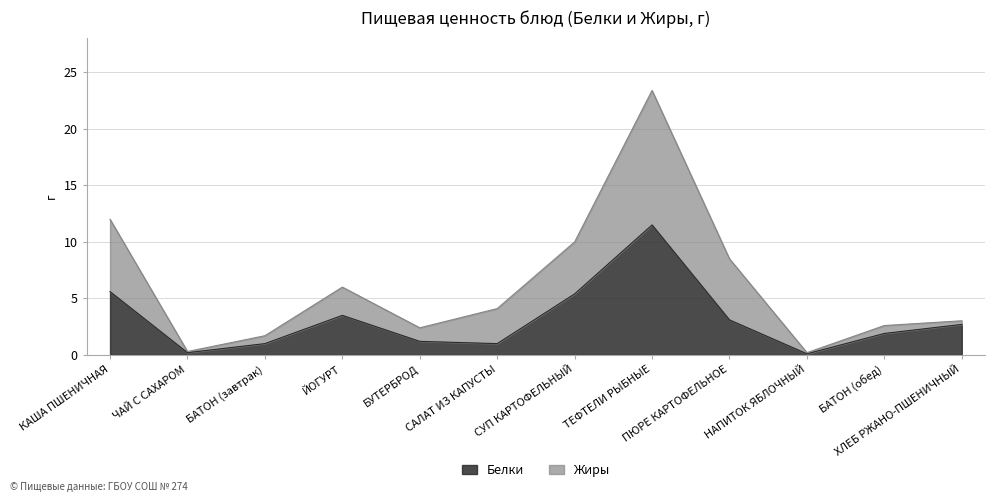

Which category has the highest value in the Белки series?

ТЕФТЕЛИ РЫБНЫЕ